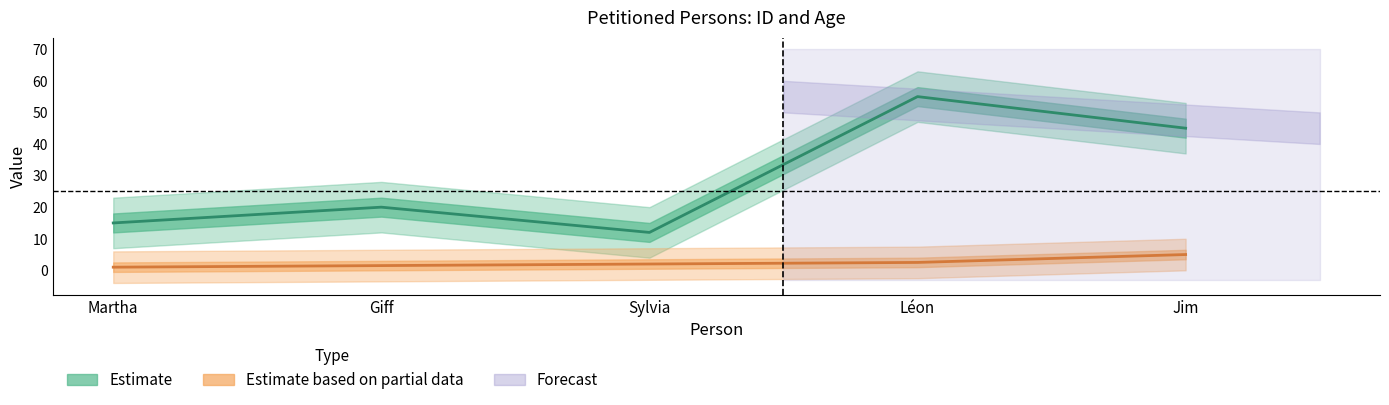

Is it true that Estimate based on partial data equals 5.0 at Jim?

True